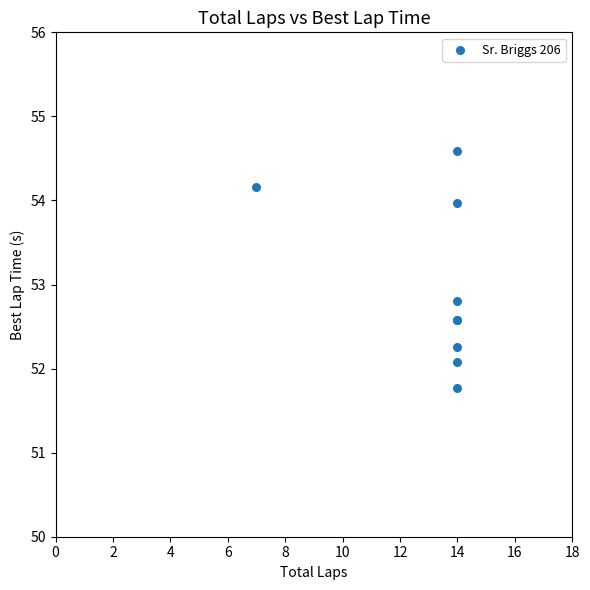

What Y value in the scatter plot is closest to 53?

52.8